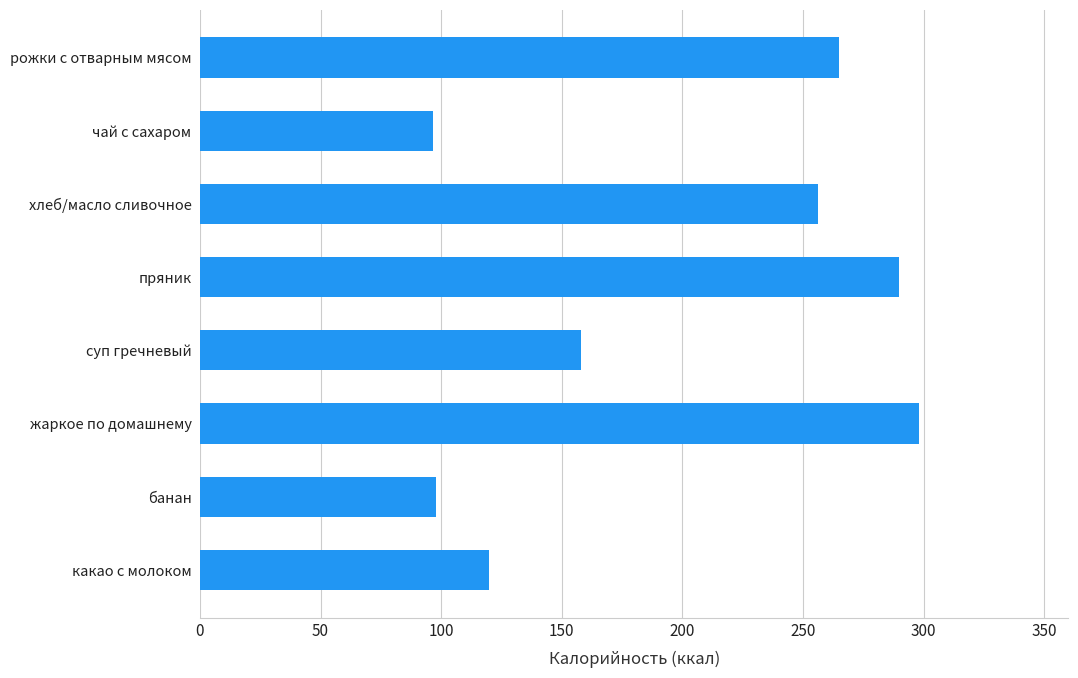

Which has a higher value, какао с молоком or жаркое по домашнему?

жаркое по домашнему